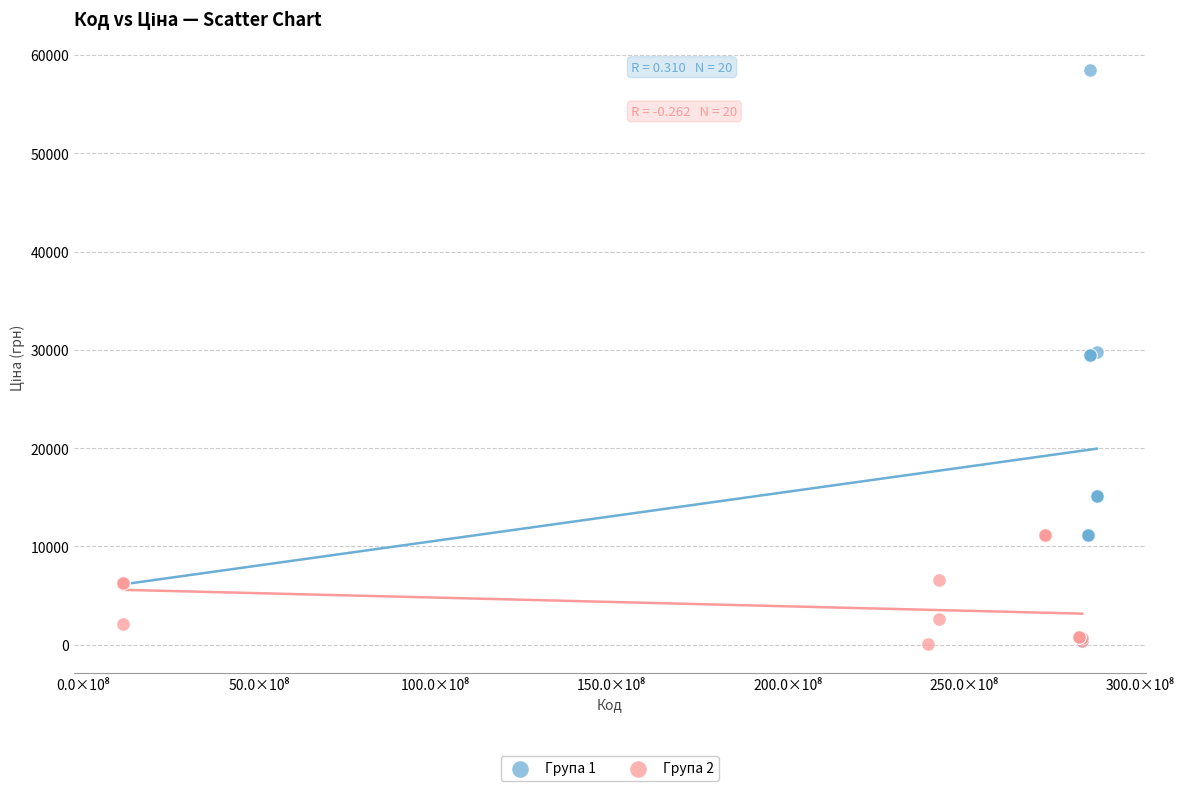

Which series reaches the maximum Y coordinate?

Група 1